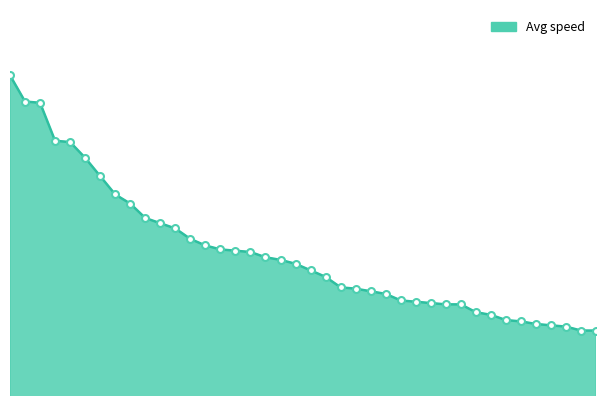

Does the chart display data point markers on the line(s)?

No